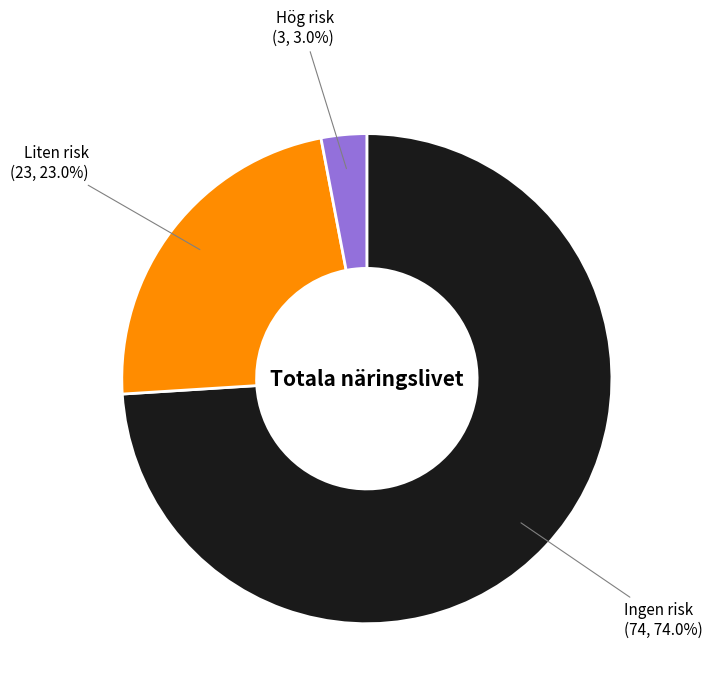

Does any single category account for the majority?

Yes